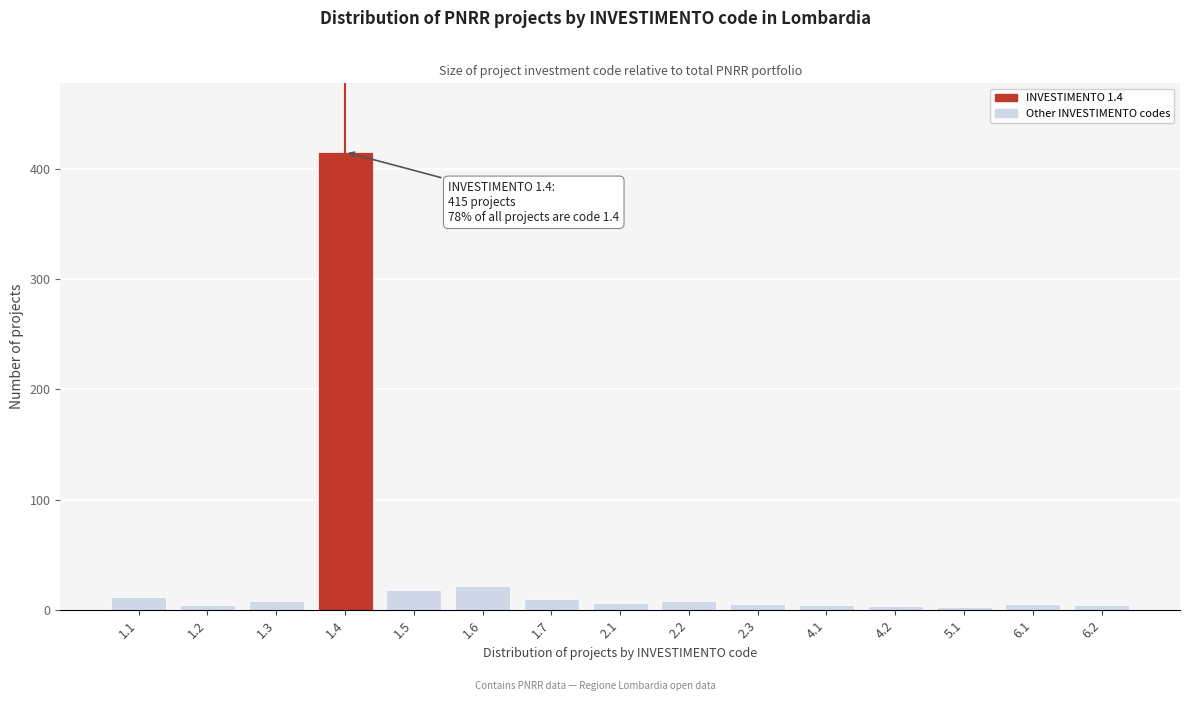

What is the difference between the maximum and minimum values?

412